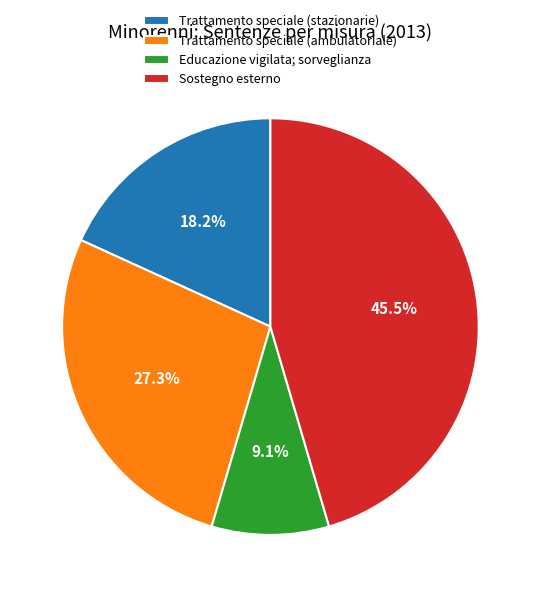

Which has a higher value, Trattamento speciale (ambulatoriale) or Sostegno esterno?

Sostegno esterno